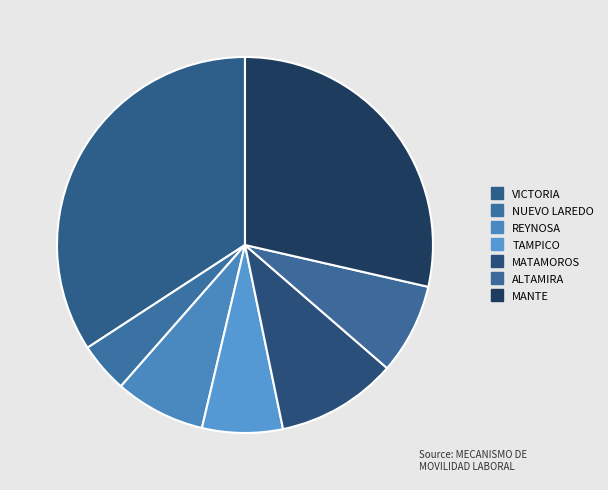

What percentage is the ALTAMIRA slice, to the nearest percent?

8%